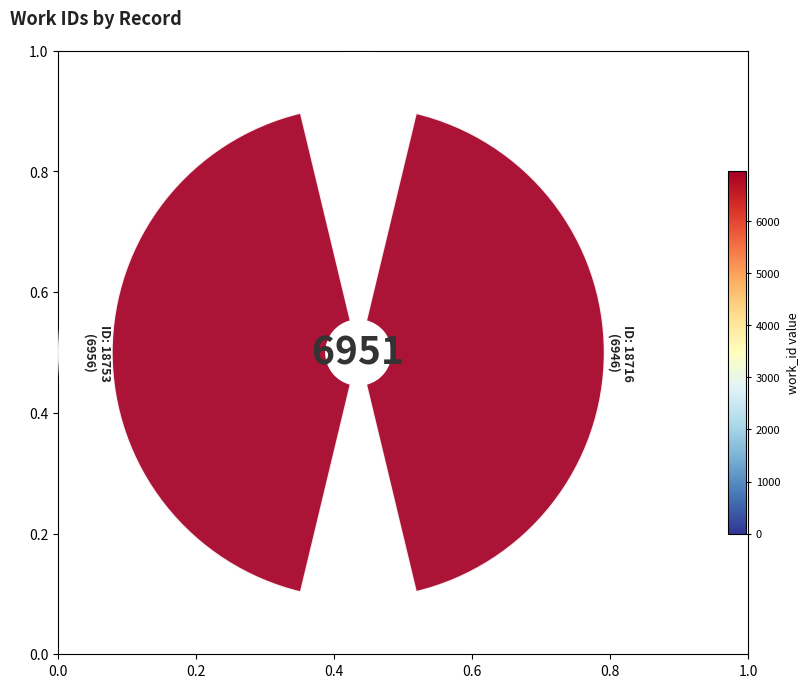

The 0.0 slice represents 39% of the pie. True or false?

False